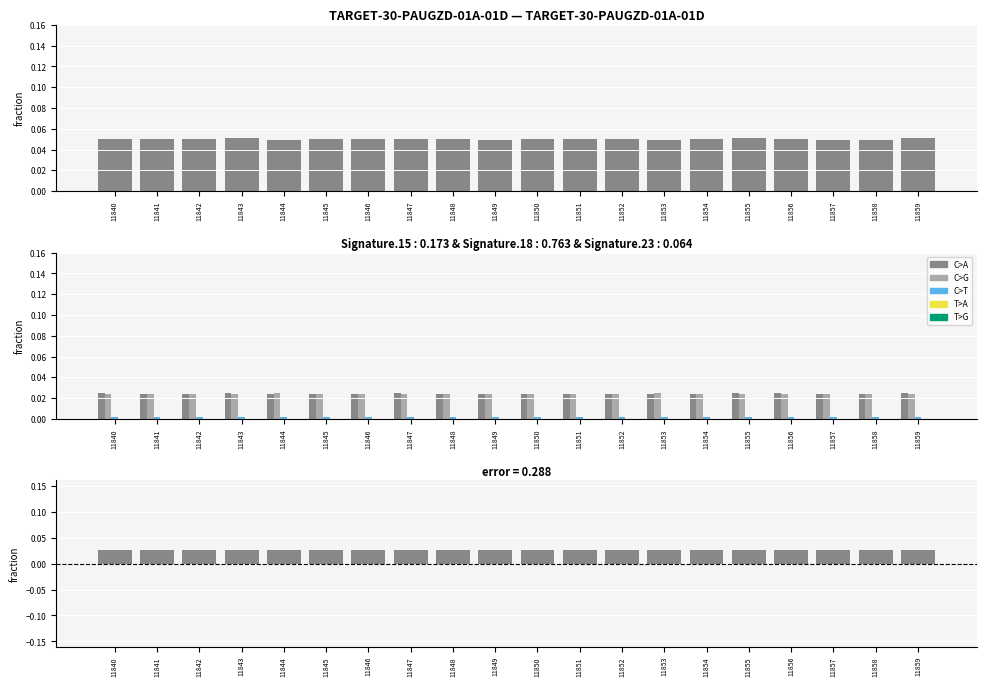

The col_5 series shows 0.0 at 11841. True or false?

True